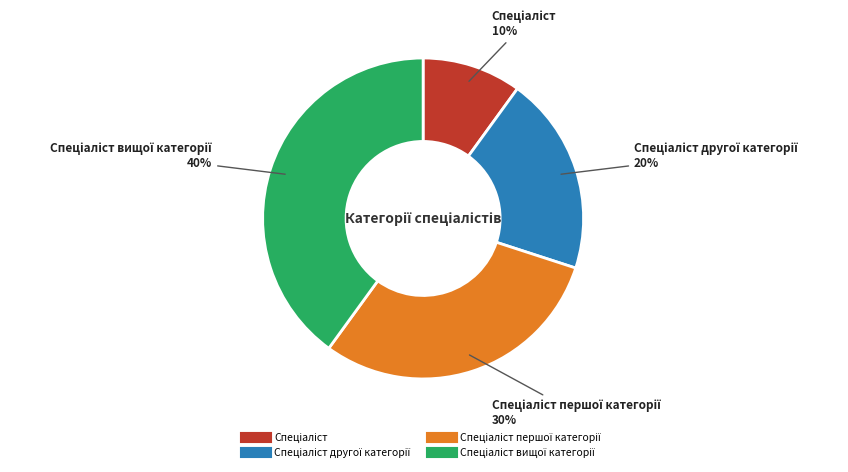

To the nearest percent, what is the average slice percentage?

25%